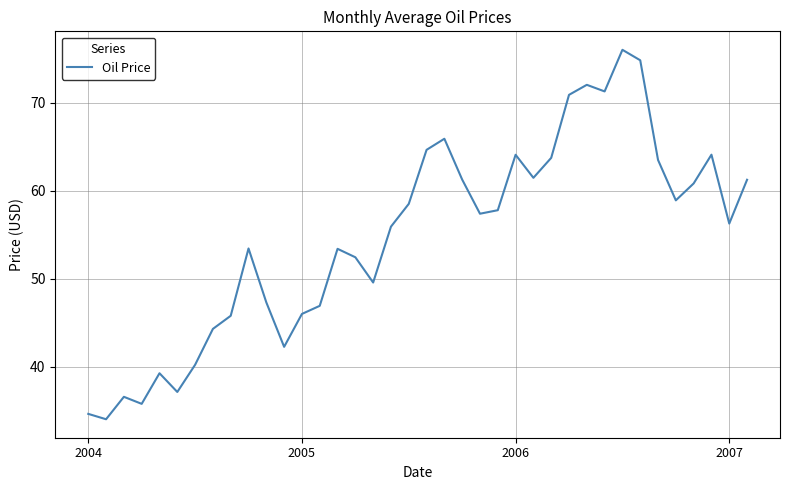

What is the maximum value shown in the chart?

76.0